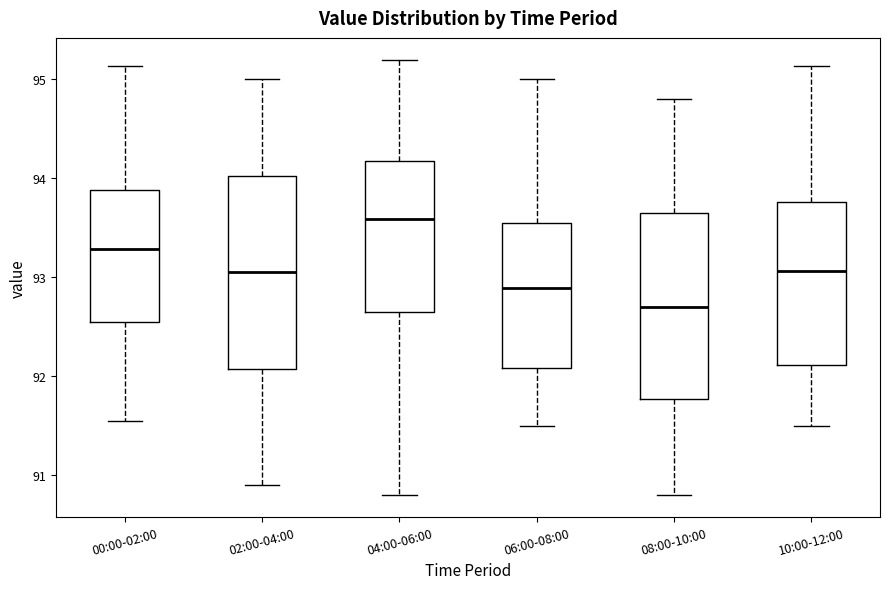

Which box's median line is the highest?

04:00-06:00